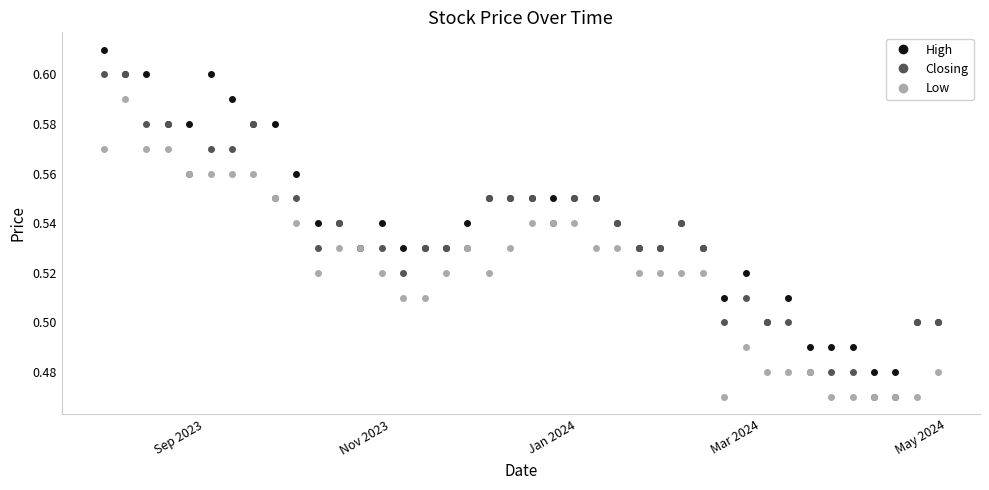

Rank the series by their maximum value, from highest to lowest.

High, Closing, Low